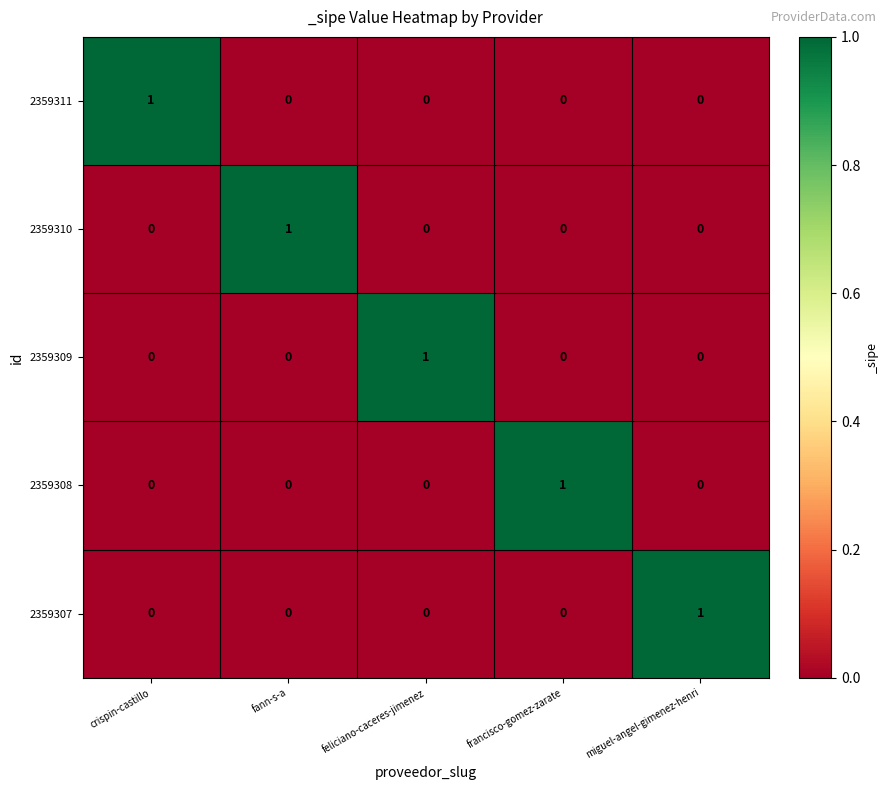

Reading left to right, transcribe all the data shown in this chart.

2359311: crispin-castillo=1	fann-s-a=0	feliciano-caceres-jimenez=0	francisco-gomez-zarate=0	miguel-angel-gimenez-henri=0
2359310: crispin-castillo=0	fann-s-a=1	feliciano-caceres-jimenez=0	francisco-gomez-zarate=0	miguel-angel-gimenez-henri=0
2359309: crispin-castillo=0	fann-s-a=0	feliciano-caceres-jimenez=1	francisco-gomez-zarate=0	miguel-angel-gimenez-henri=0
2359308: crispin-castillo=0	fann-s-a=0	feliciano-caceres-jimenez=0	francisco-gomez-zarate=1	miguel-angel-gimenez-henri=0
2359307: crispin-castillo=0	fann-s-a=0	feliciano-caceres-jimenez=0	francisco-gomez-zarate=0	miguel-angel-gimenez-henri=1